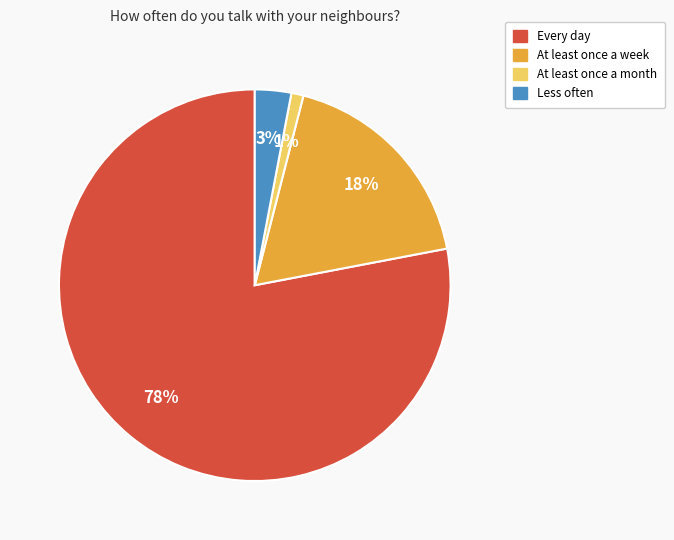

Is it true that At least once a month is 1% of the pie?

True